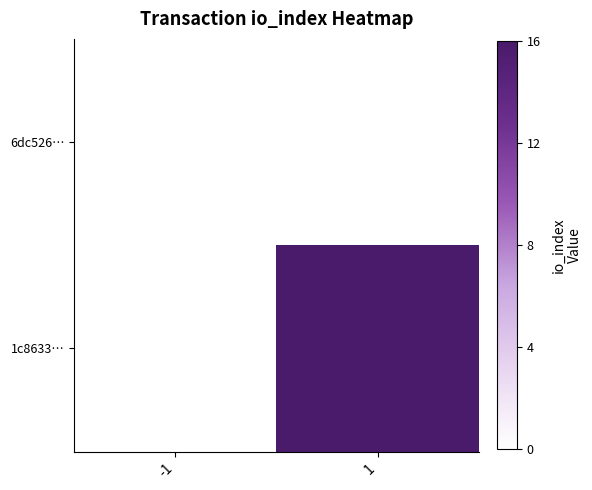

What is the average value of the 1c8633… series?

8.0